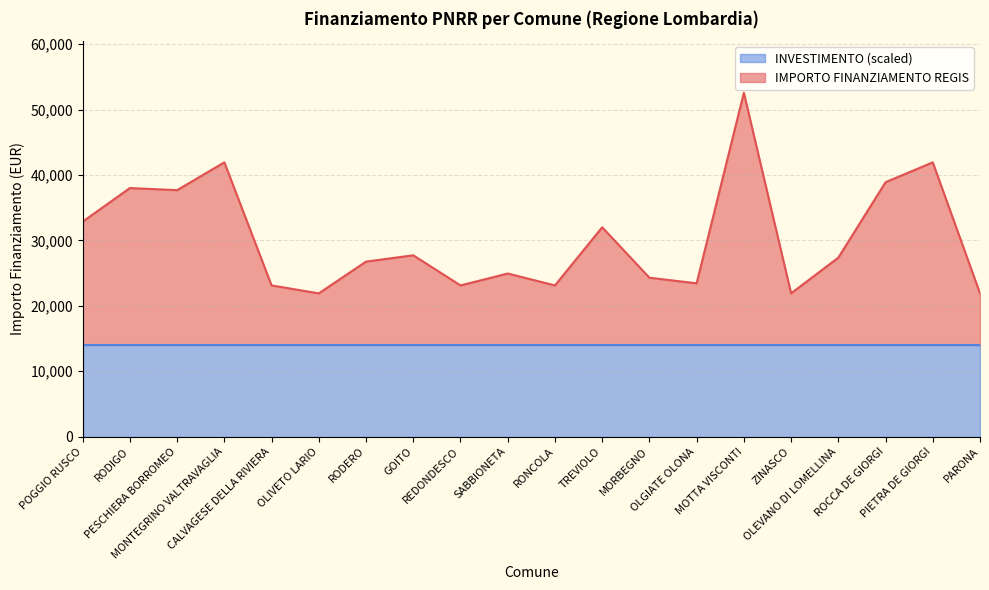

What is the change in value from OLGIATE OLONA to PARONA?

-1536